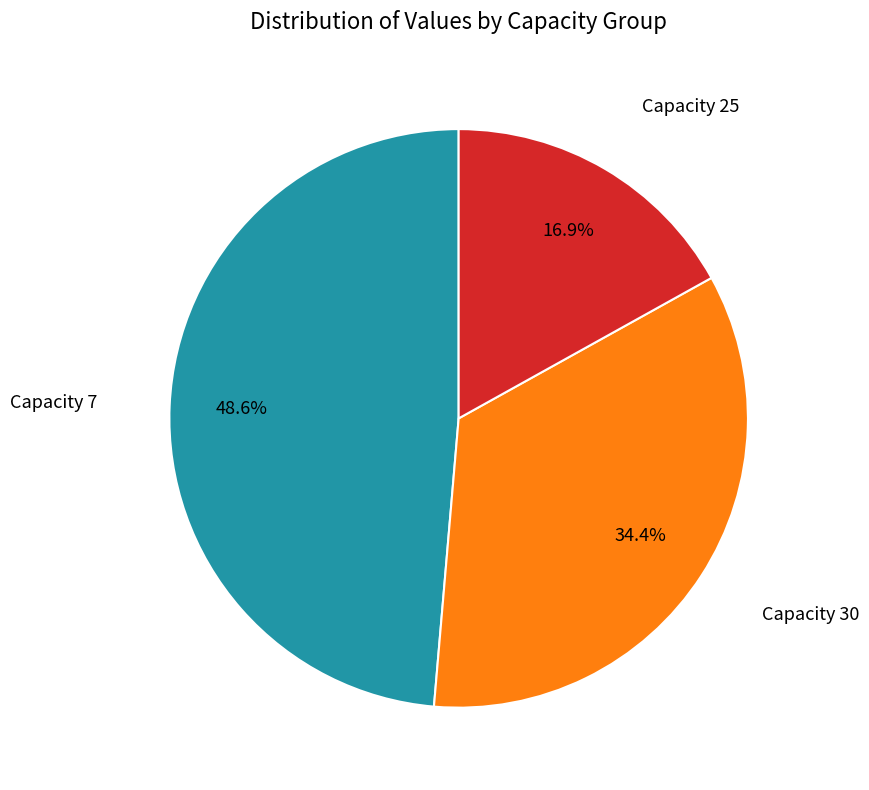

Is there a majority slice in this chart?

No